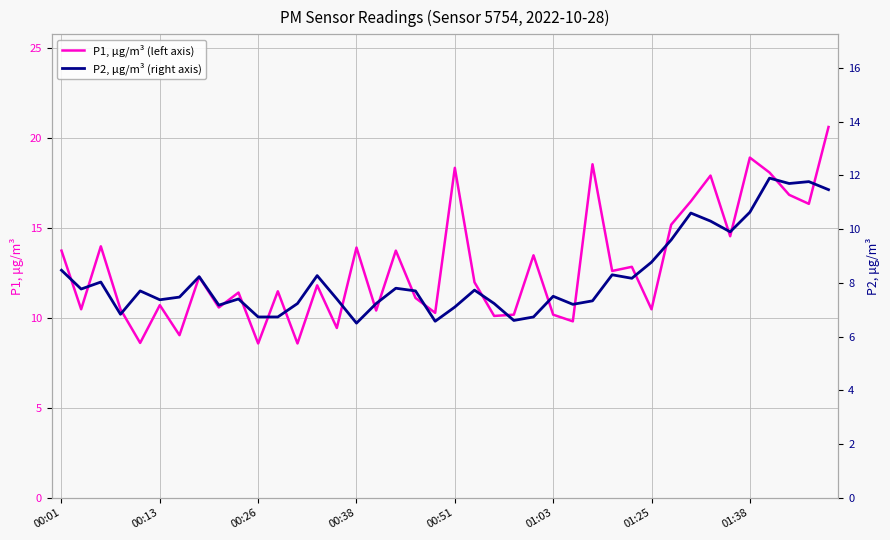

True or false: P2, µg/m³ (right axis) and P1, µg/m³ (left axis) cross at least once.

False